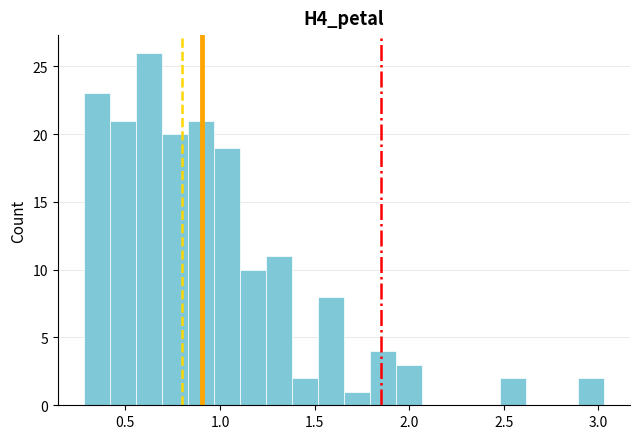

Read against the x-axis, roughly where is the centre of the tallest bar?

0.60